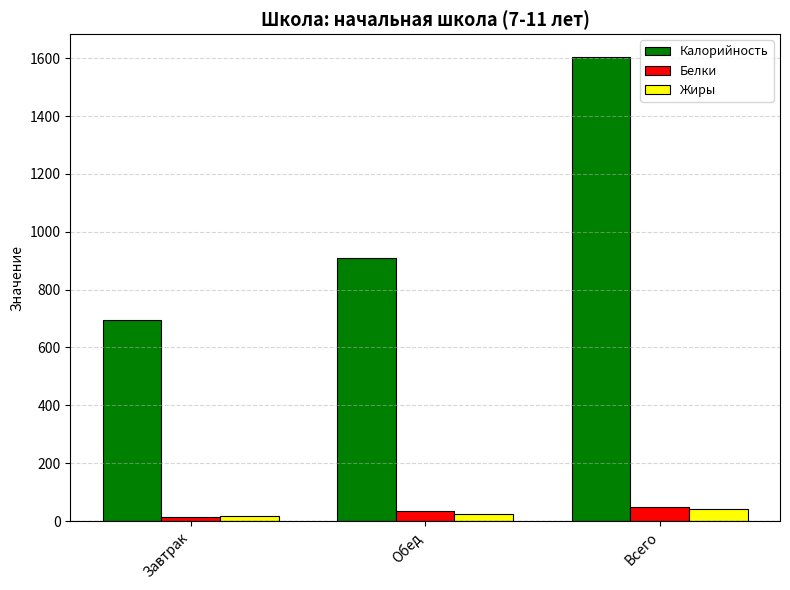

Is it true that Калорийность equals 694.8 at Завтрак?

True